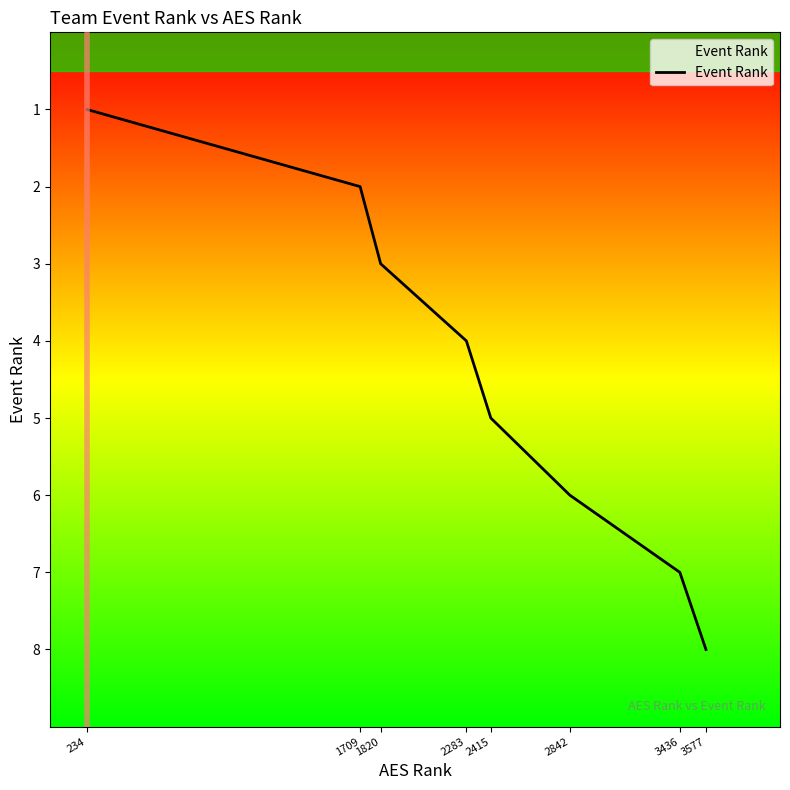

List the labels in order of value, largest first.

3577, 3436, 2842, 2415, 2283, 1820, 1709, 234